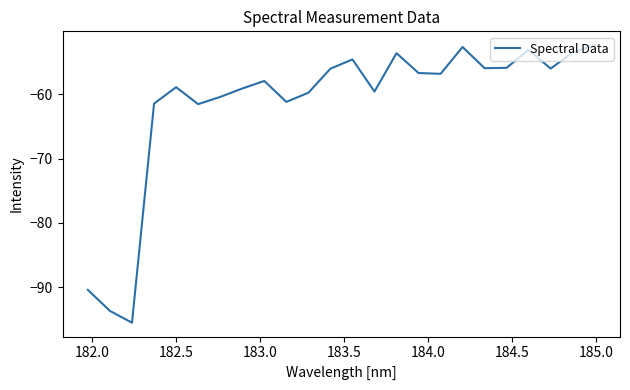

What is the minimum value shown in the chart?

-95.5